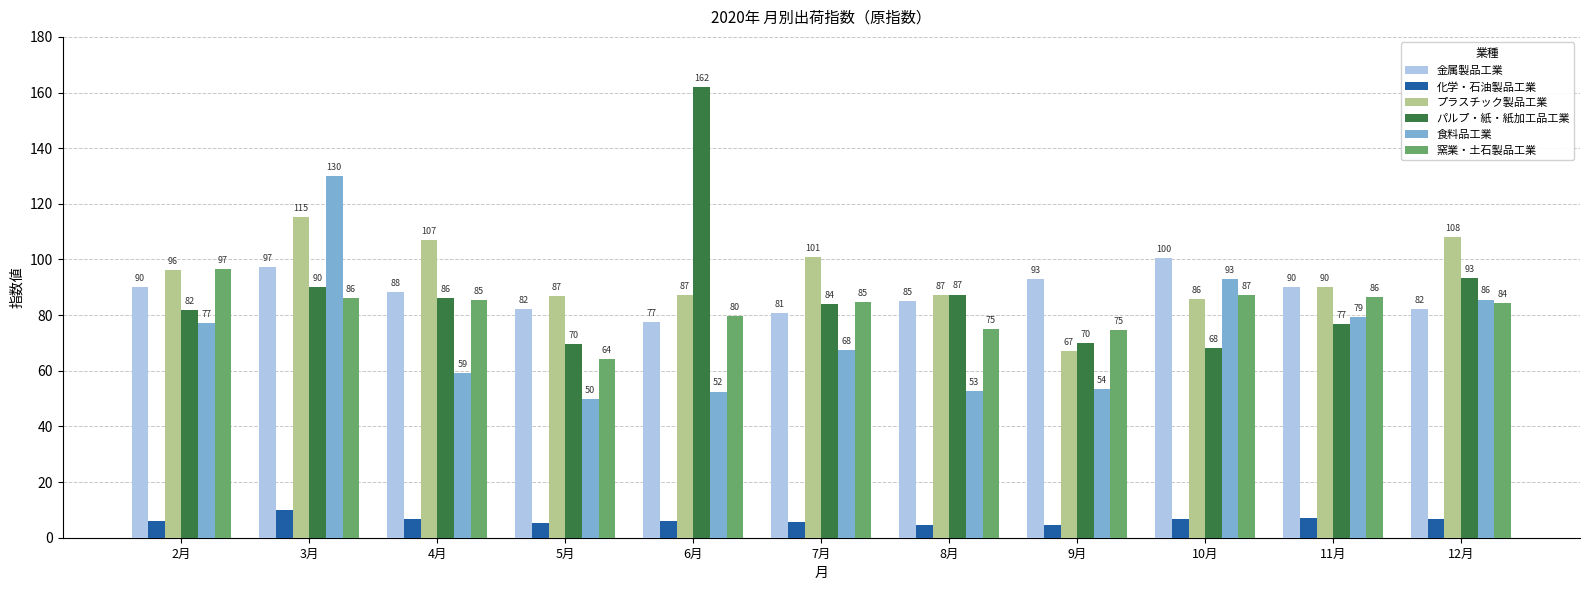

How many data points does each series have?

11